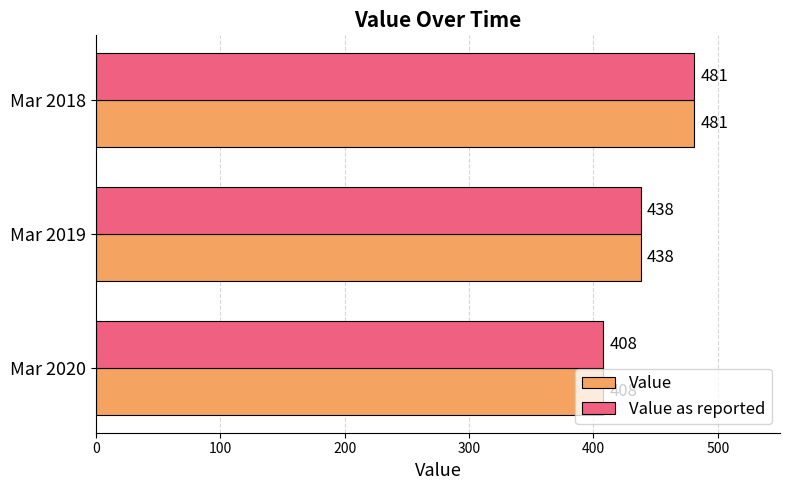

List the labels in order of Value value, largest first.

Mar 2018, Mar 2019, Mar 2020